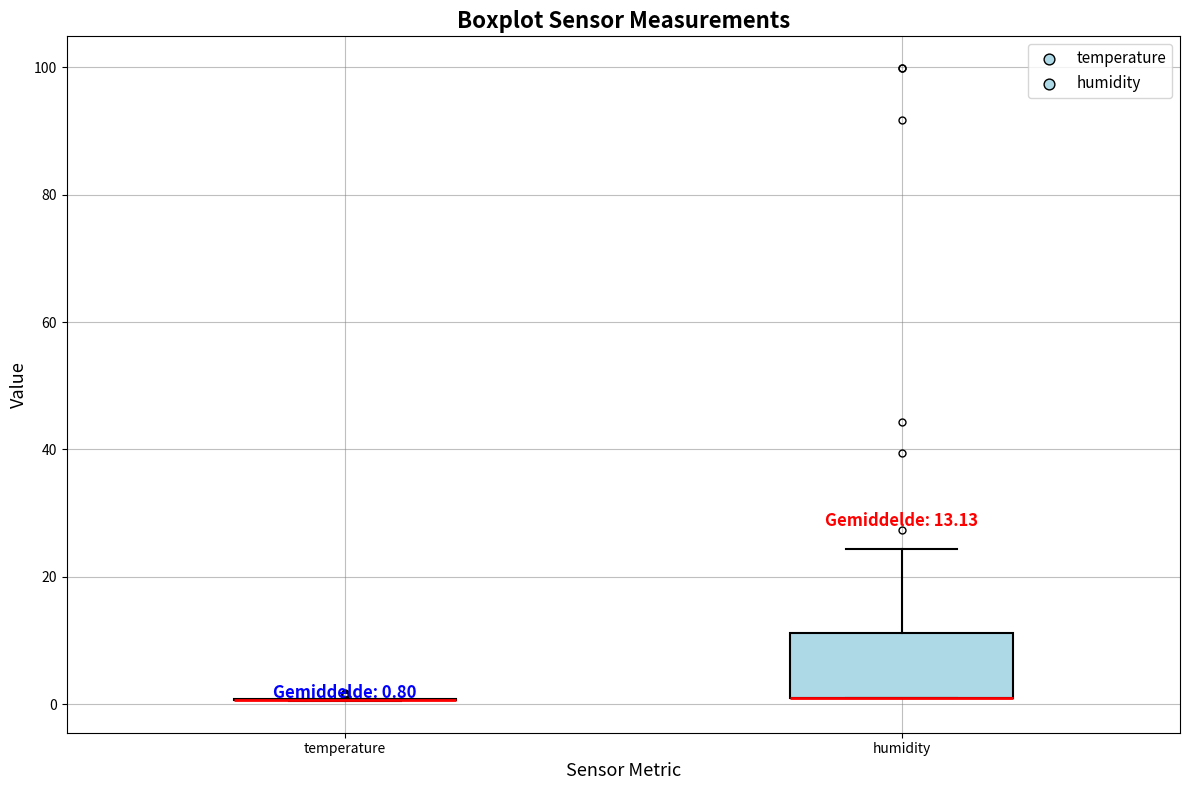

Comparing the boxes themselves (not the whiskers), which one is the tallest?

humidity